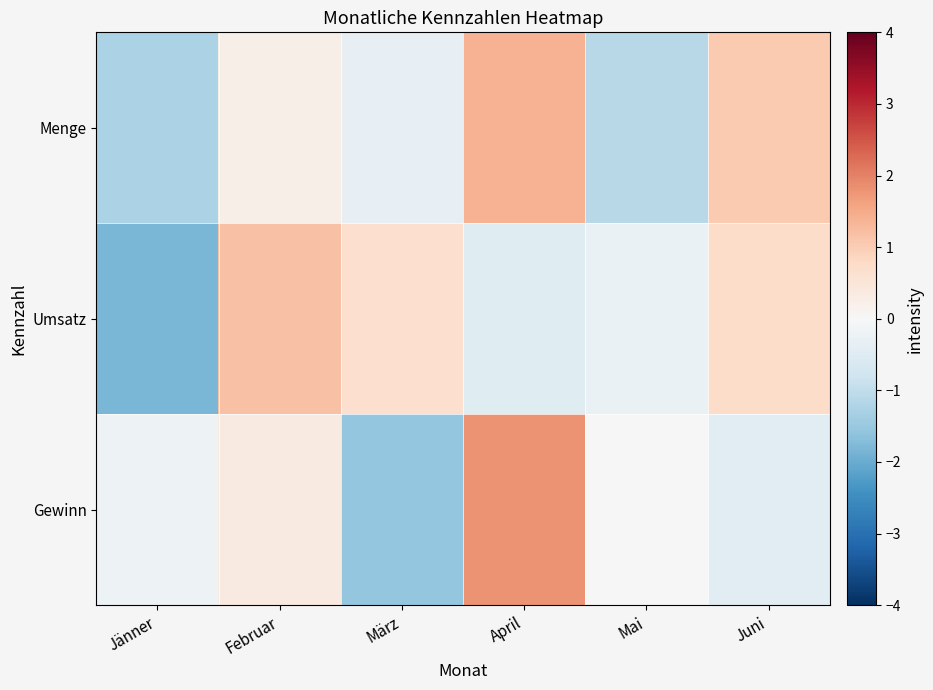

Rank the series by their maximum value, from lowest to highest.

Umsatz, Menge, Gewinn